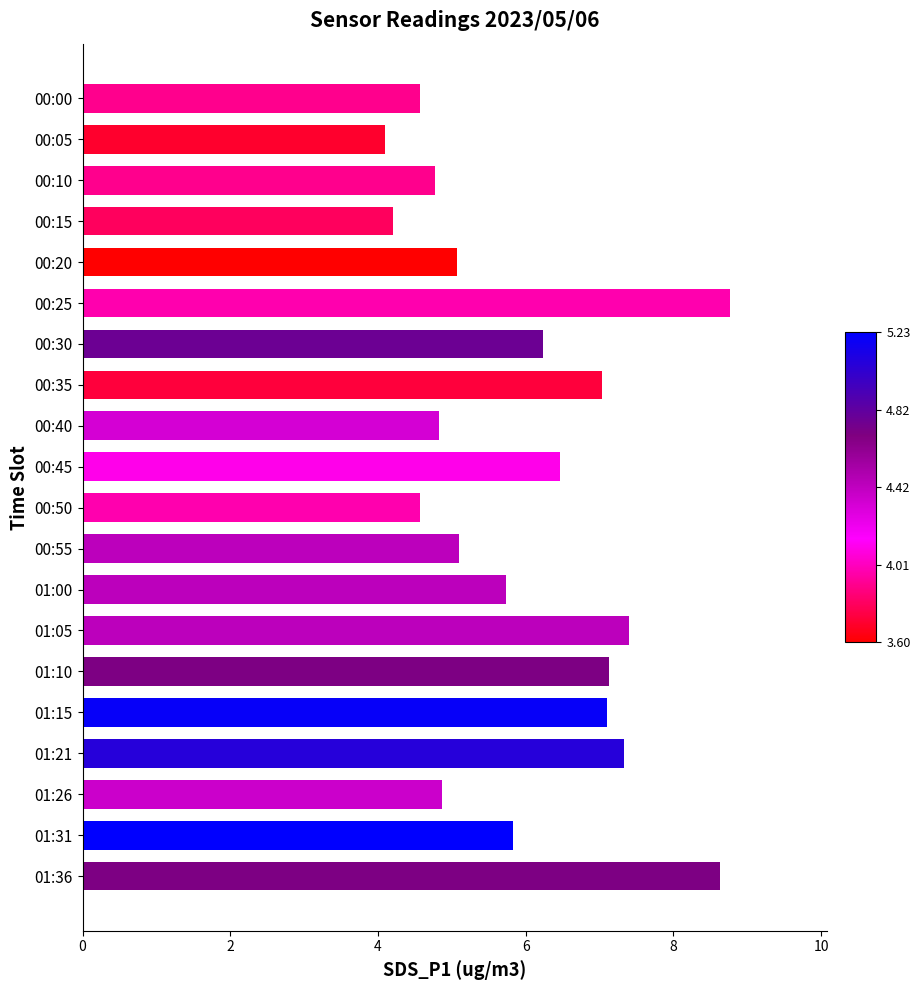

What is the difference between the second highest and second lowest values?

4.4